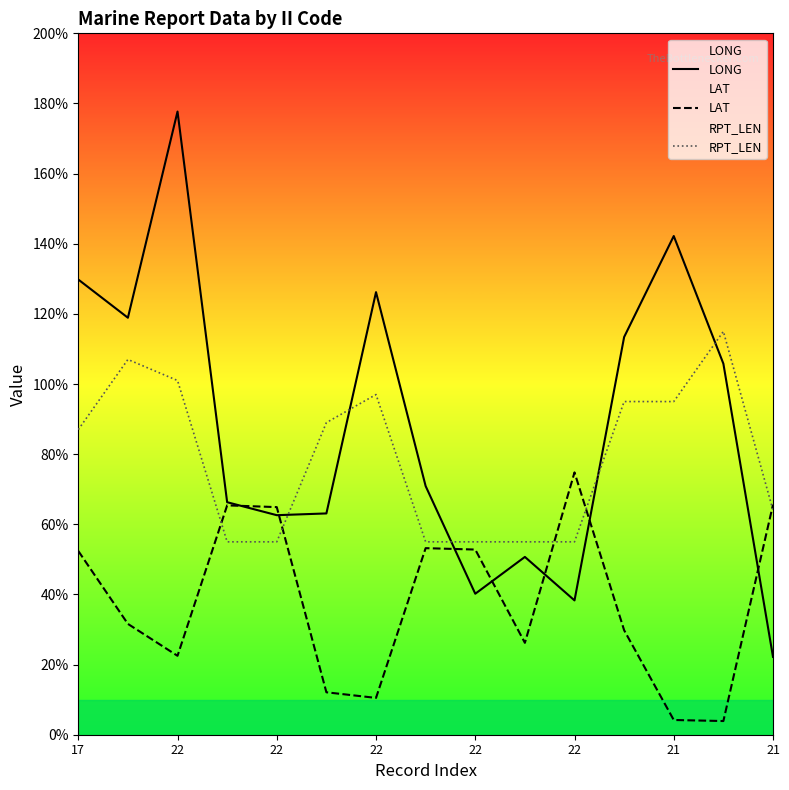

How many data points in LAT are above 31?

8